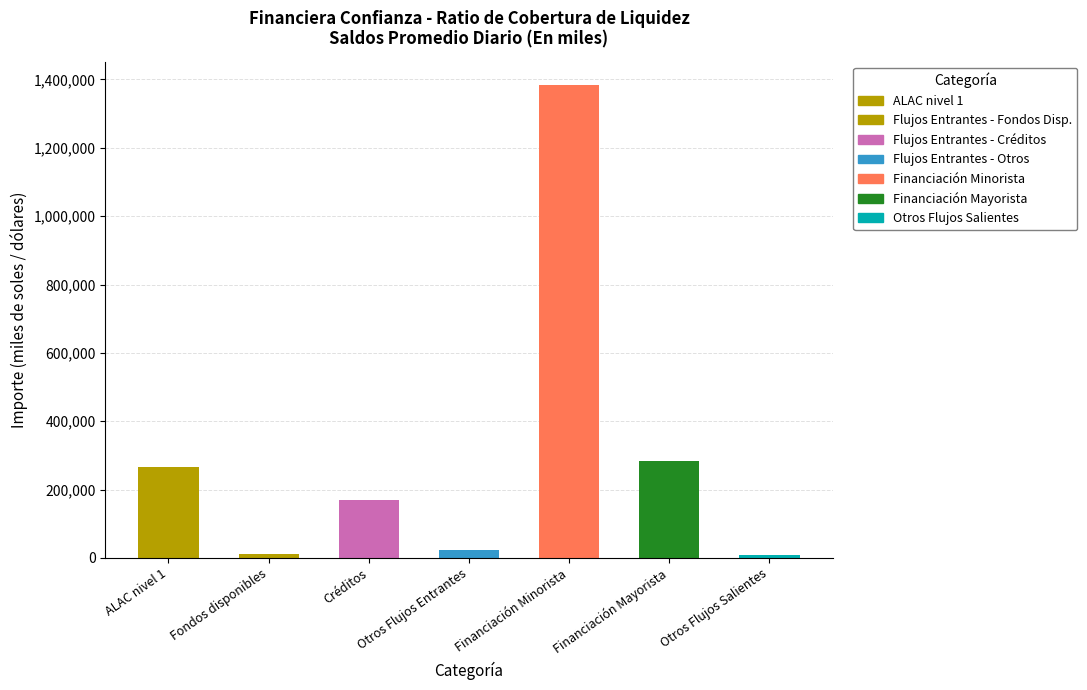

How many data points does each series have?

7